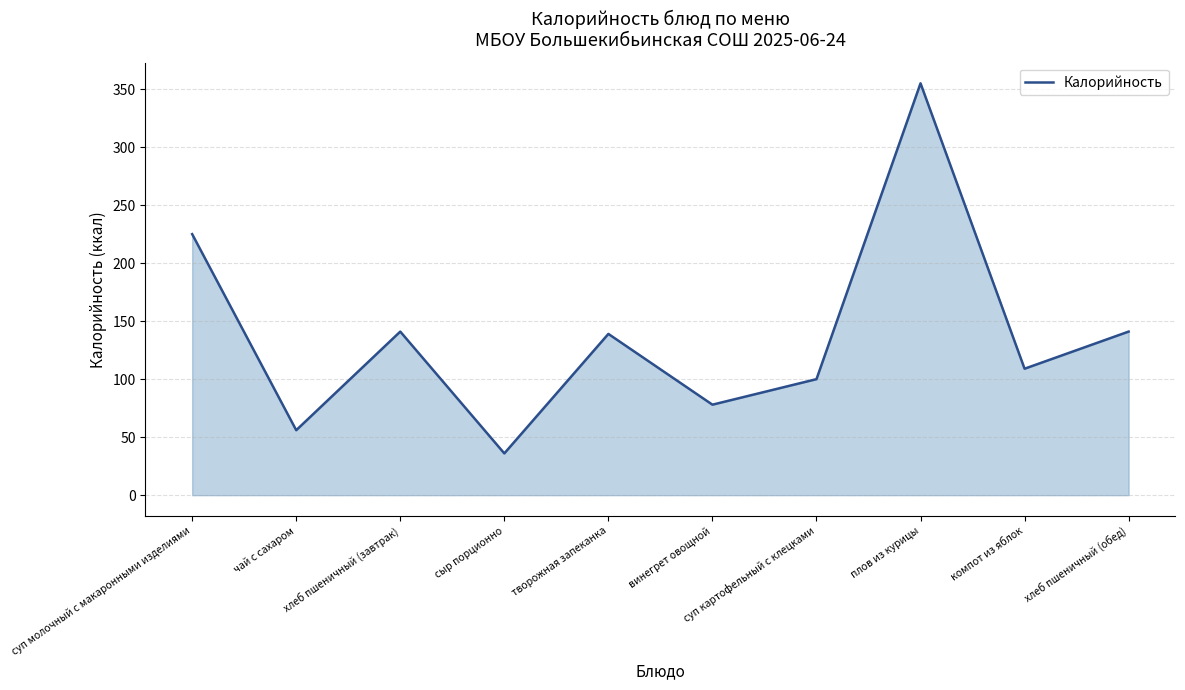

How many series are shown in this chart?

1